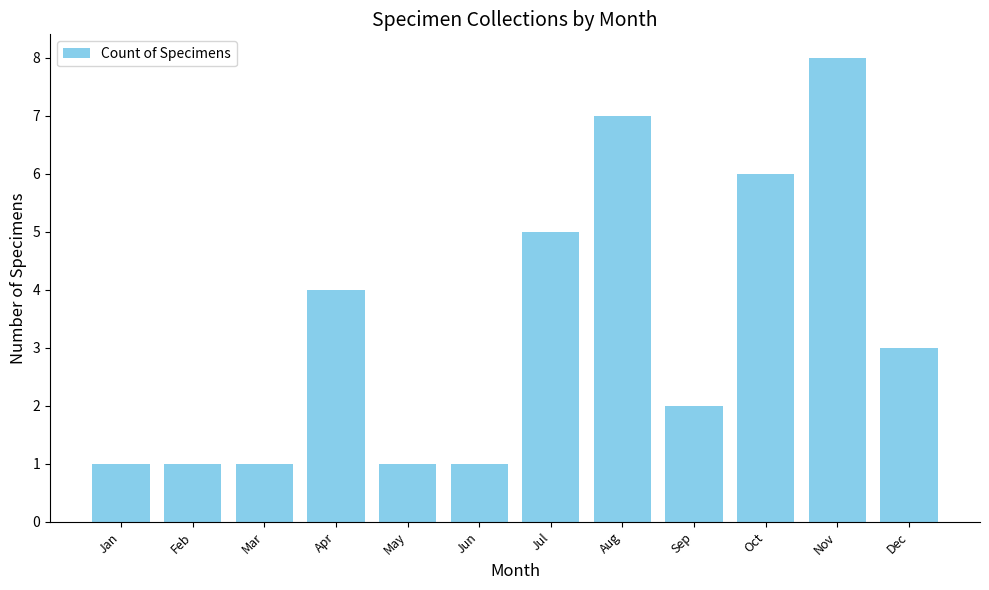

What is the maximum value shown in the chart?

8